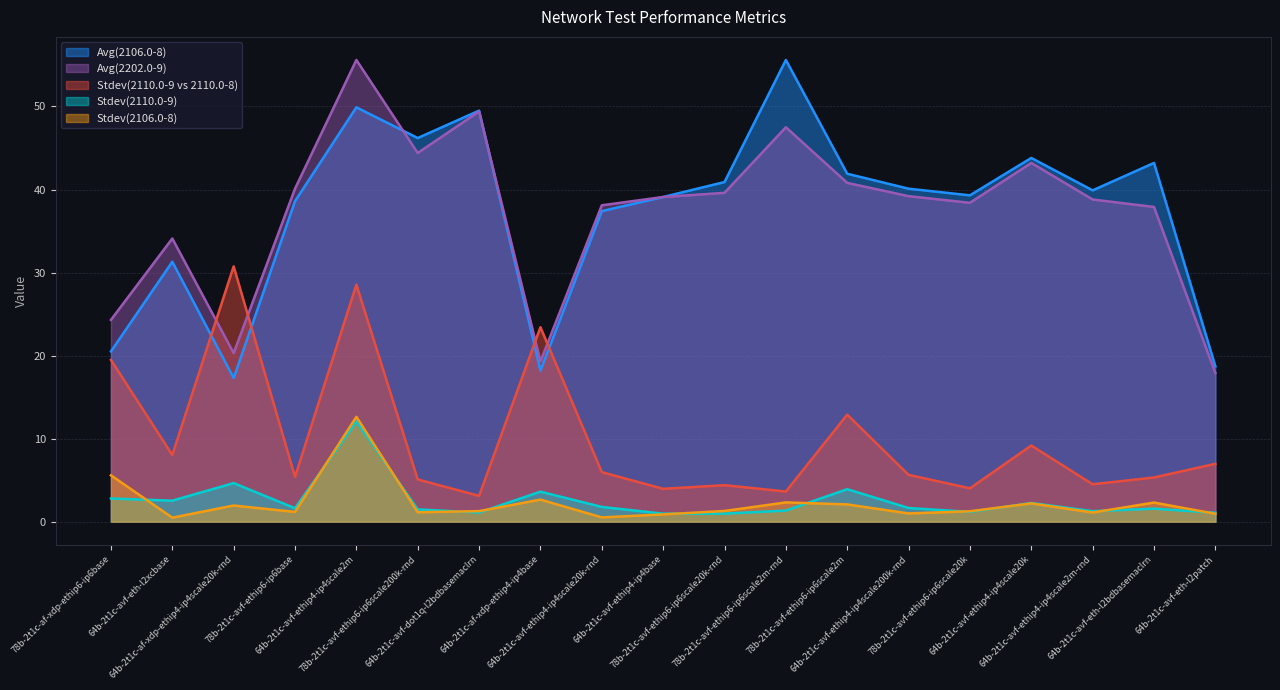

At which category does Avg(2106.0-8) reach its first local valley?

64b-2t1c-af-xdp-ethip4-ip4scale20k-rnd